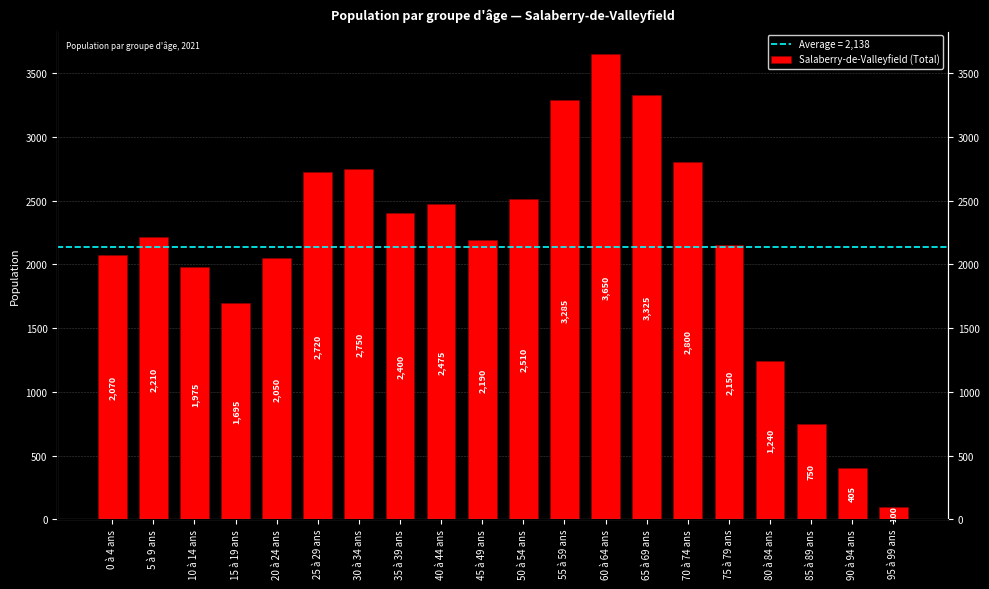

At which category does the chart reach its minimum across all series?

95 à 99 ans